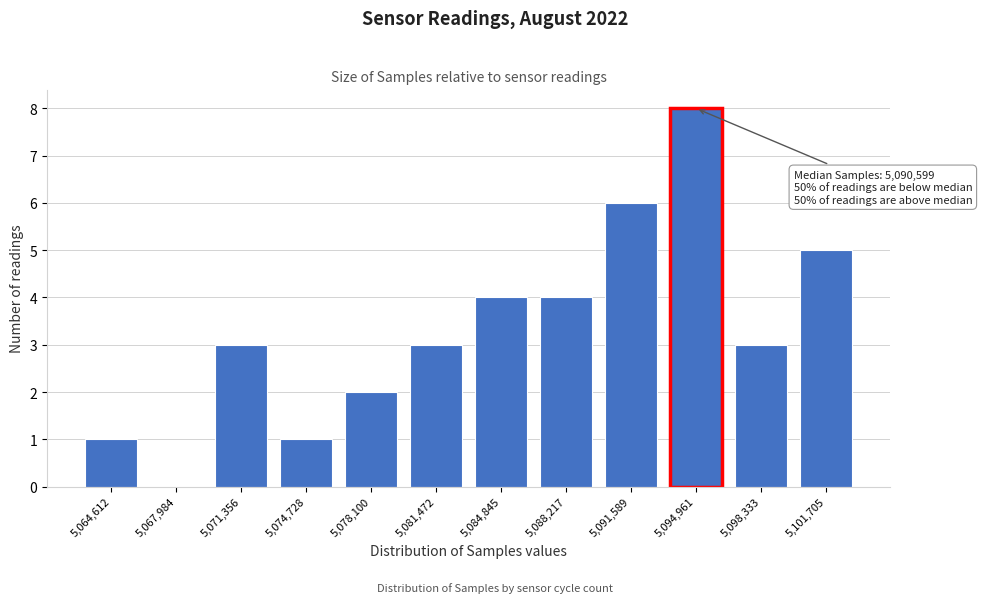

Reading left to right, what are all the values shown in this chart?

5,064,612=1	5,067,984=0	5,071,356=3	5,074,728=1	5,078,100=2	5,081,472=3	5,084,845=4	5,088,217=4	5,091,589=6	5,094,961=8	5,098,333=3	5,101,705=5